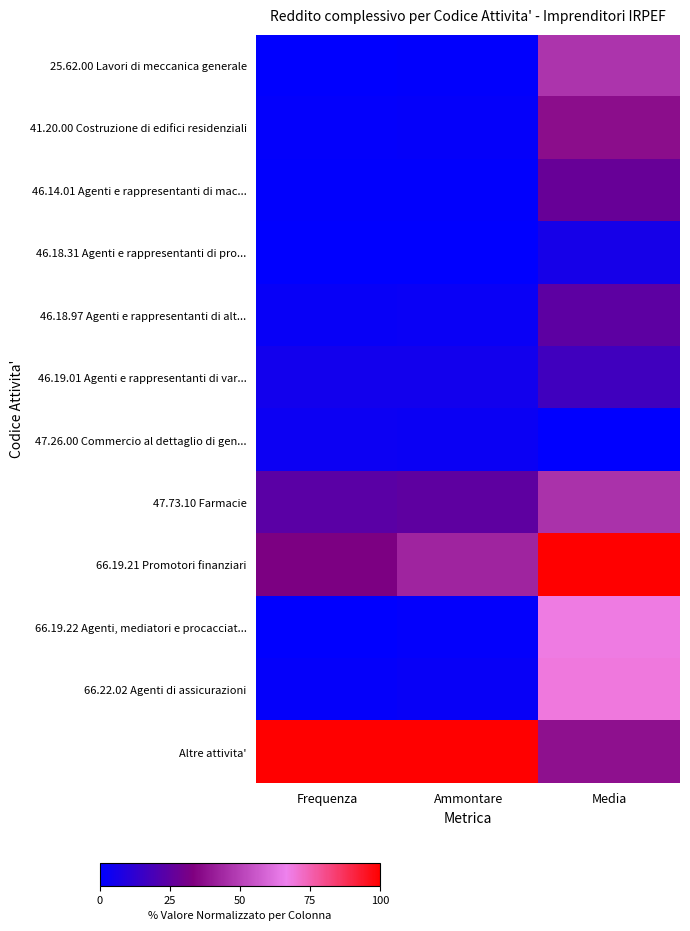

Which series has the largest total across all categories?

Altre attivita'